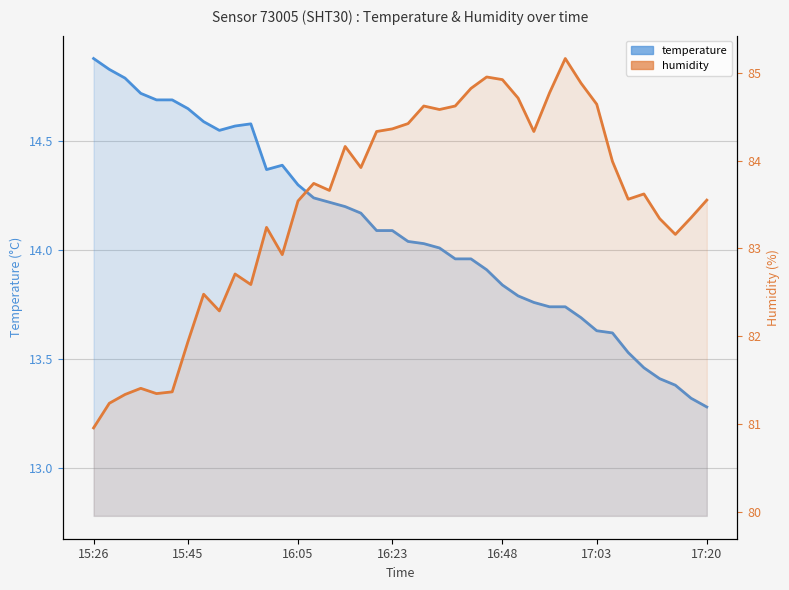

Does the chart have visible grid lines?

Yes